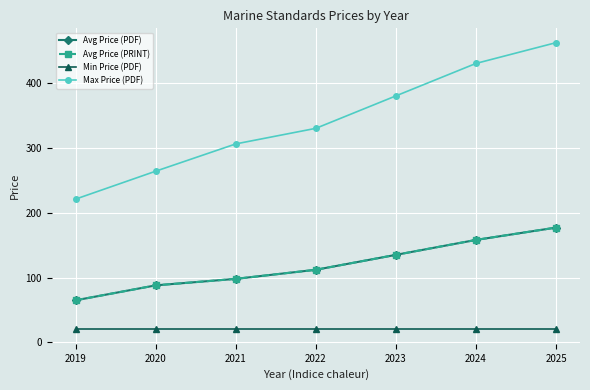

Is it true that Min Price (PDF) equals 9 at 2024?

False